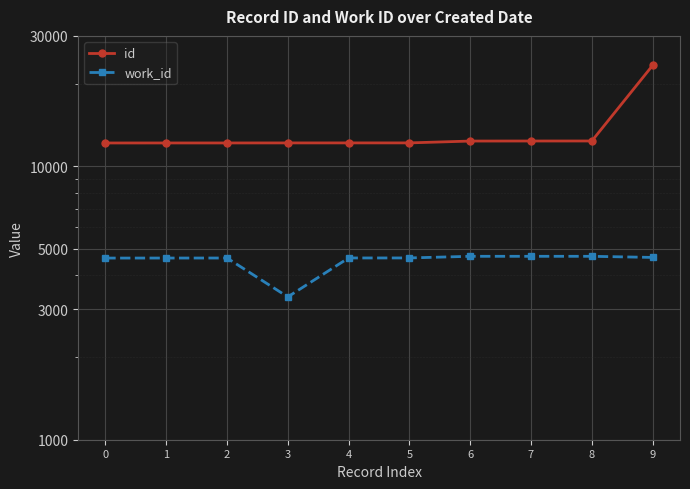

True or false: work_id and id cross at least once.

False